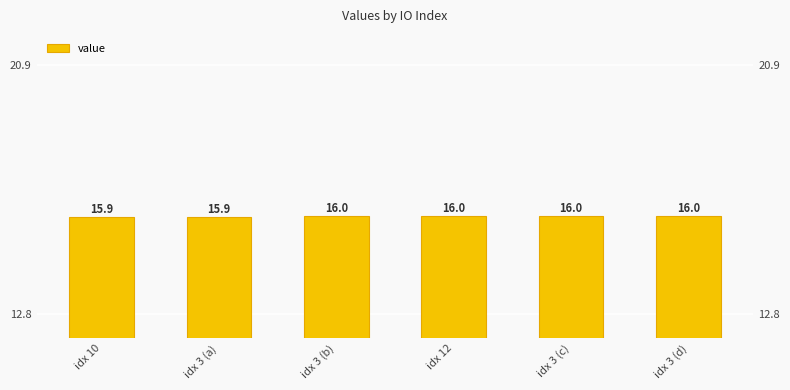

Rank the categories by value from lowest to highest.

idx 10, idx 3 (a), idx 3 (b), idx 12, idx 3 (c), idx 3 (d)